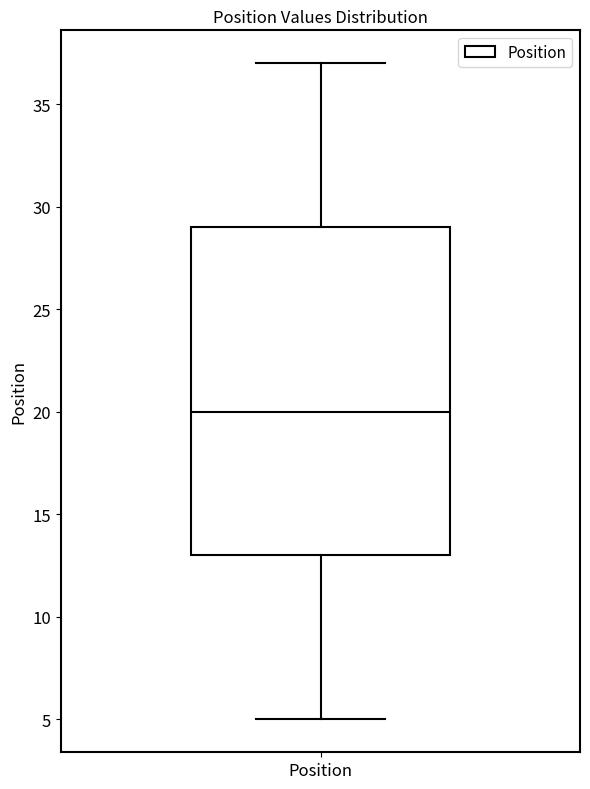

Where does the upper whisker of the box for Position end on the y-axis? The values are not printed on the chart, so give them approximately, as read against the axis.

37